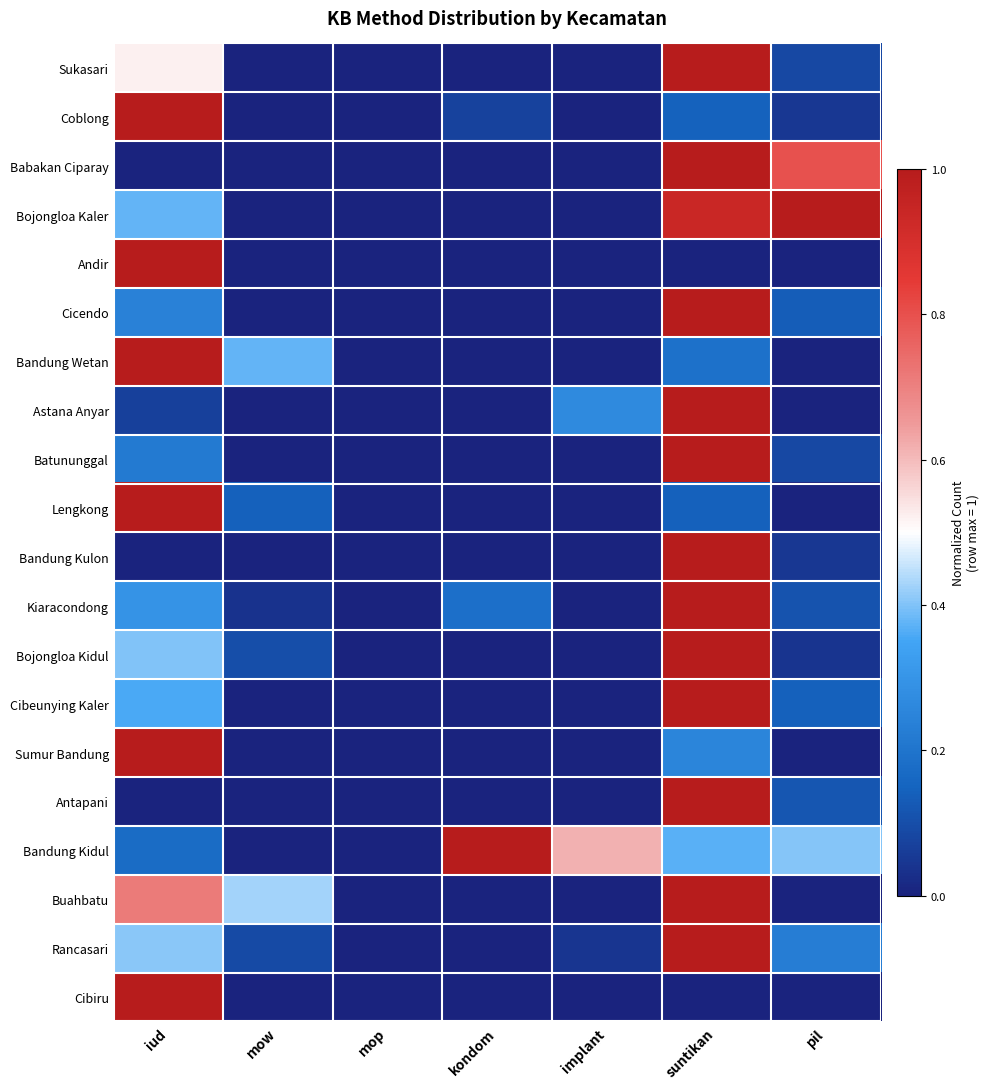

What is the difference between the highest and lowest values at implant?

0.6